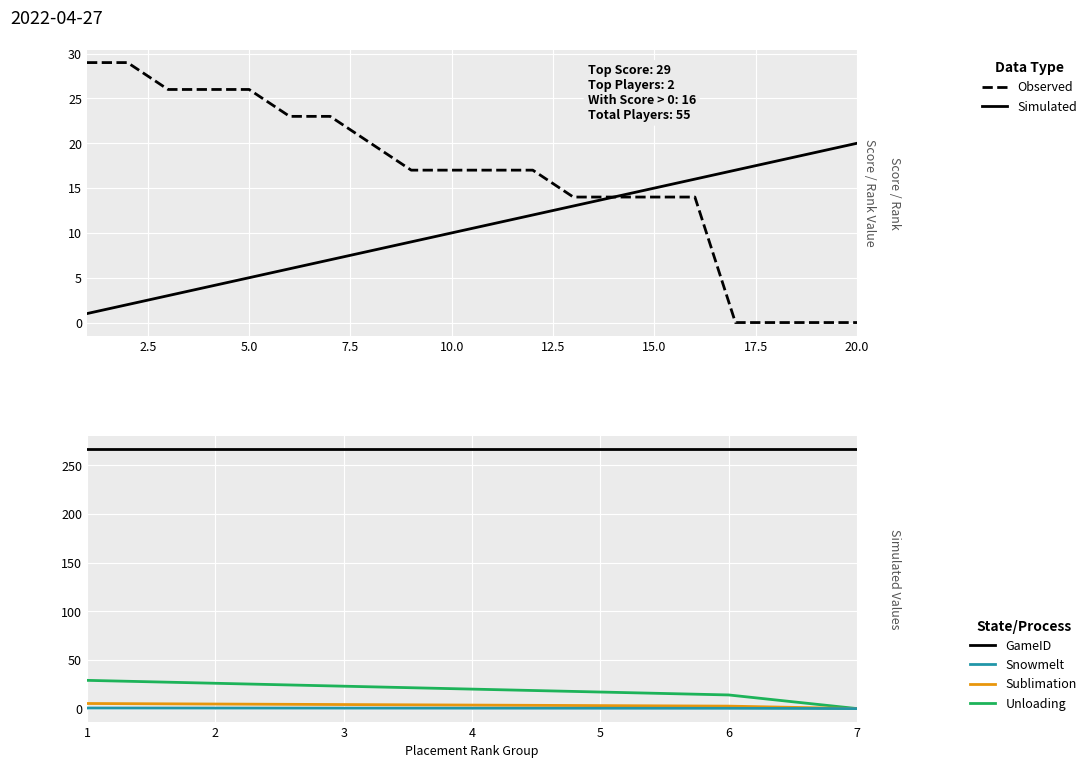

How many categories are shown in the chart?

20